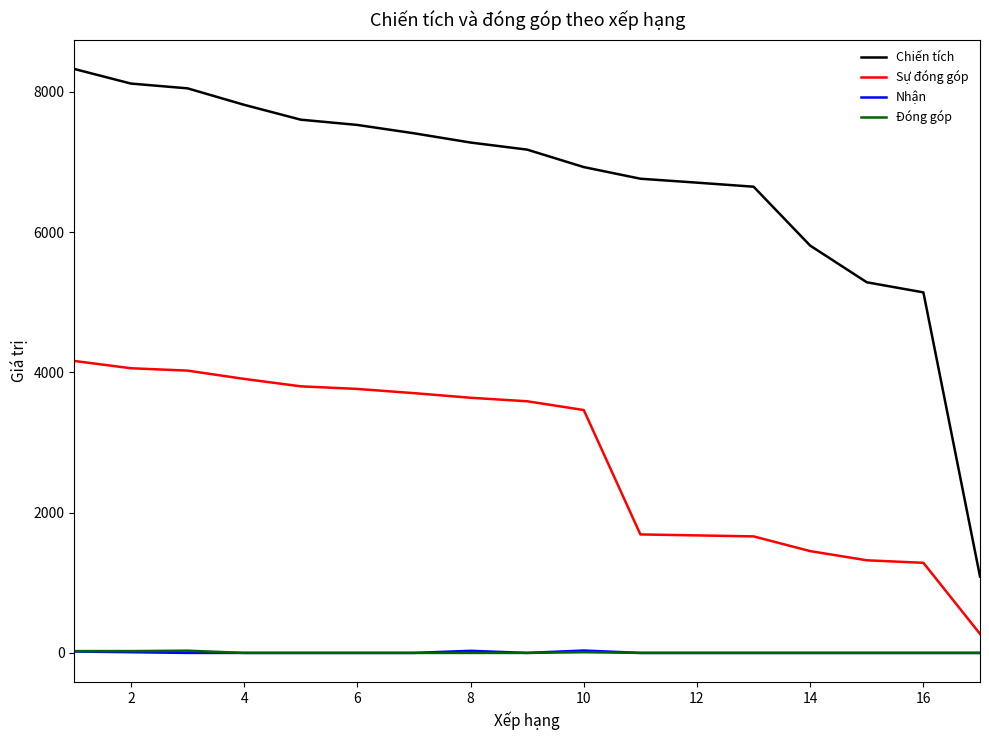

Which series has the largest range (max minus min)?

Chiến tích